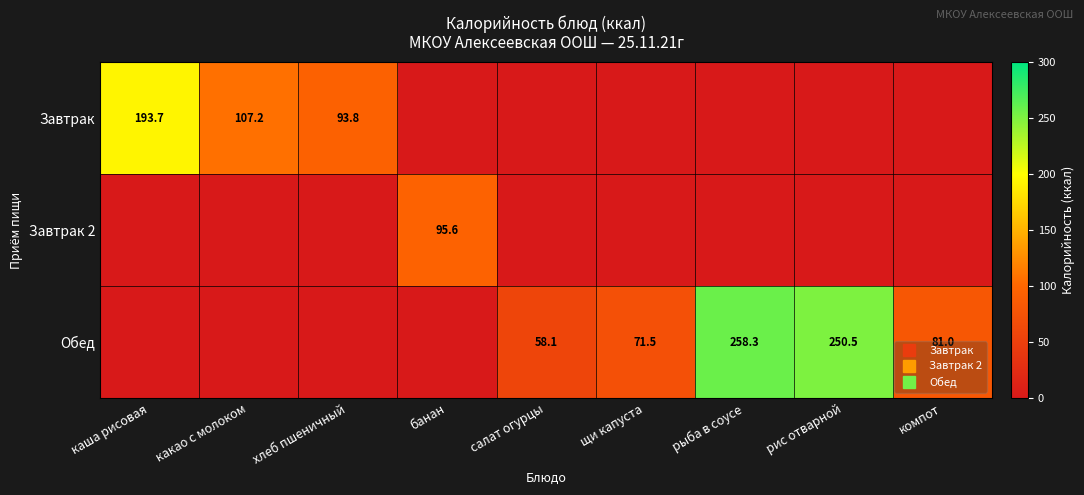

Which has a higher value, компот or хлеб пшеничный?

хлеб пшеничный